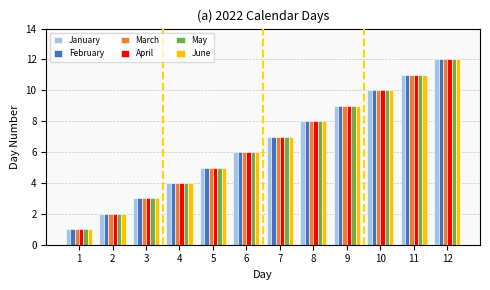

List the labels in order of January value, smallest first.

1, 2, 3, 4, 5, 6, 7, 8, 9, 10, 11, 12